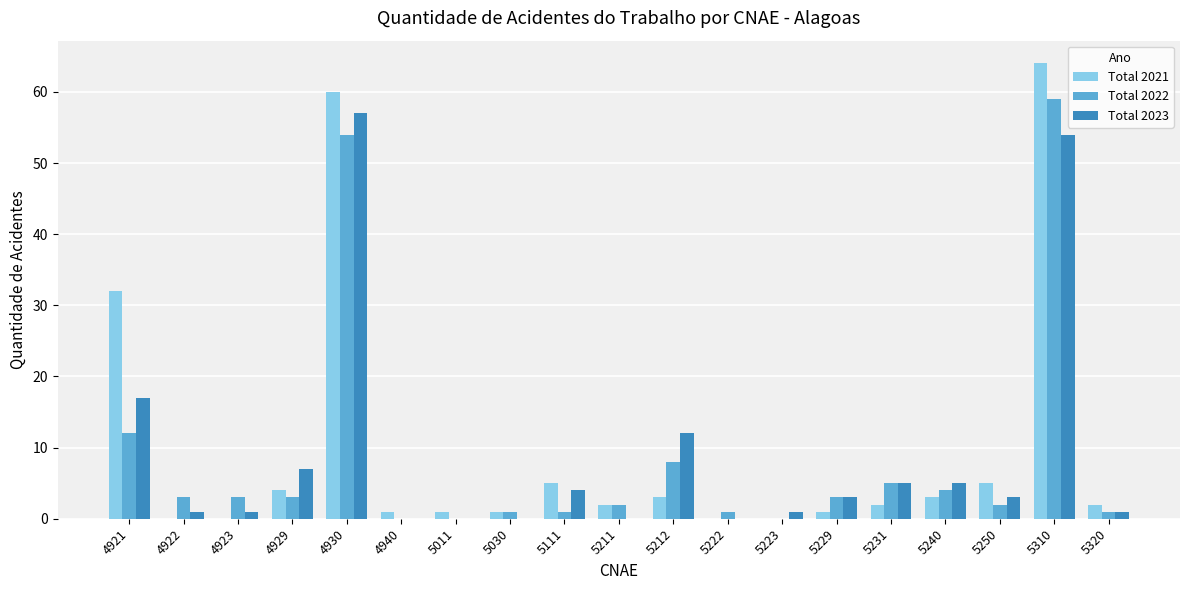

The Total 2022 series shows 54 at 4930. True or false?

True